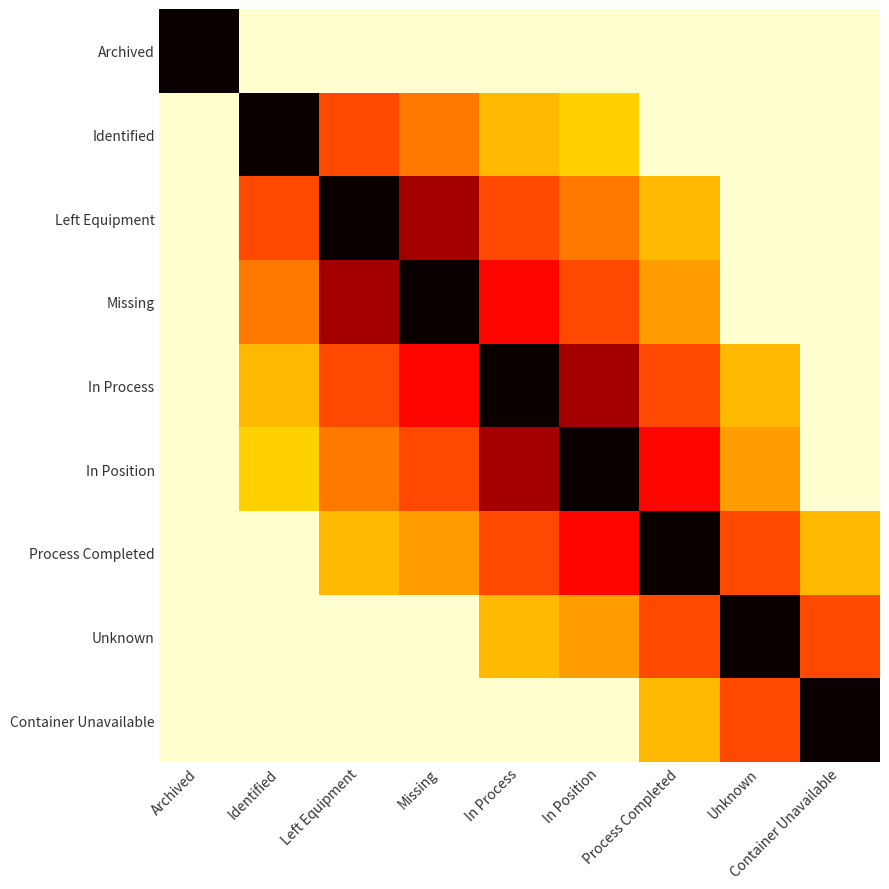

Reading right to left, transcribe all the data shown in this chart.

Archived: Container Unavailable=0.1	Unknown=0.1	Process Completed=0.1	In Position=0.1	In Process=0.1	Missing=0.1	Left Equipment=0.1	Identified=0.1	Archived=1.0
Identified: Container Unavailable=0.1	Unknown=0.1	Process Completed=0.1	In Position=0.3	In Process=0.4	Missing=0.5	Left Equipment=0.5	Identified=1.0	Archived=0.1
Left Equipment: Container Unavailable=0.1	Unknown=0.1	Process Completed=0.4	In Position=0.5	In Process=0.5	Missing=0.8	Left Equipment=1.0	Identified=0.5	Archived=0.1
Missing: Container Unavailable=0.1	Unknown=0.1	Process Completed=0.4	In Position=0.5	In Process=0.6	Missing=1.0	Left Equipment=0.8	Identified=0.5	Archived=0.1
In Process: Container Unavailable=0.1	Unknown=0.4	Process Completed=0.5	In Position=0.8	In Process=1.0	Missing=0.6	Left Equipment=0.5	Identified=0.4	Archived=0.1
In Position: Container Unavailable=0.1	Unknown=0.4	Process Completed=0.6	In Position=1.0	In Process=0.8	Missing=0.5	Left Equipment=0.5	Identified=0.3	Archived=0.1
Process Completed: Container Unavailable=0.4	Unknown=0.5	Process Completed=1.0	In Position=0.6	In Process=0.5	Missing=0.4	Left Equipment=0.4	Identified=0.1	Archived=0.1
Unknown: Container Unavailable=0.5	Unknown=1.0	Process Completed=0.5	In Position=0.4	In Process=0.4	Missing=0.1	Left Equipment=0.1	Identified=0.1	Archived=0.1
Container Unavailable: Container Unavailable=1.0	Unknown=0.5	Process Completed=0.4	In Position=0.1	In Process=0.1	Missing=0.1	Left Equipment=0.1	Identified=0.1	Archived=0.1